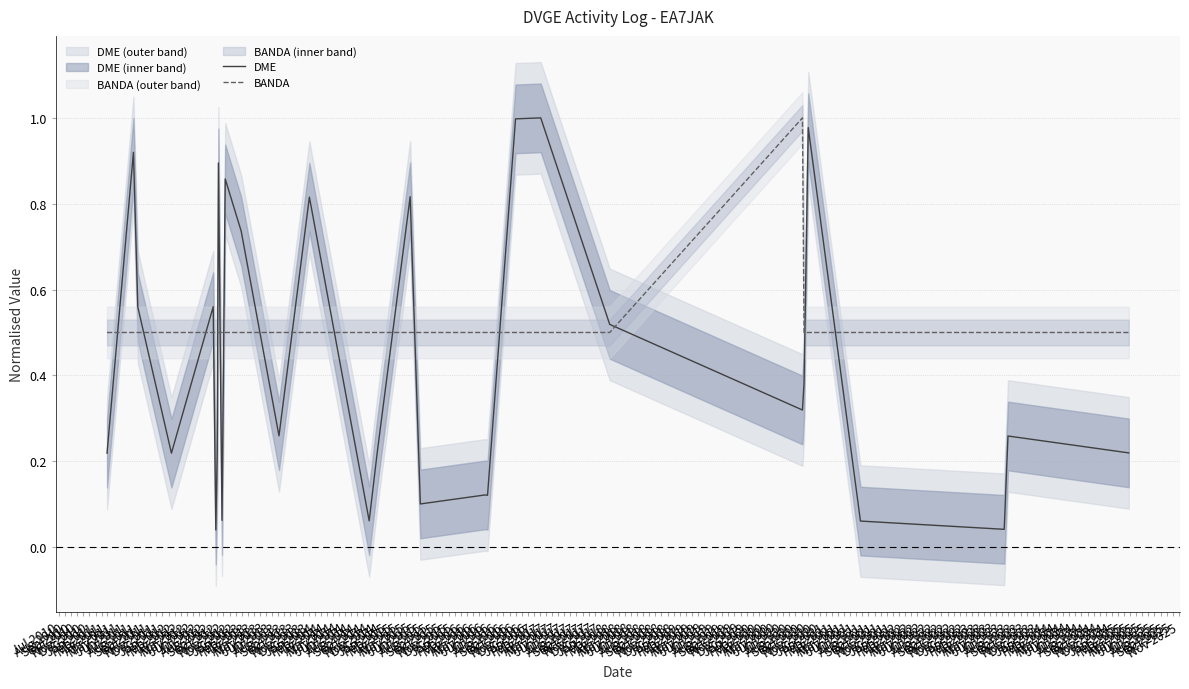

What is the value of the DME point at the 11th from the left?

0.7